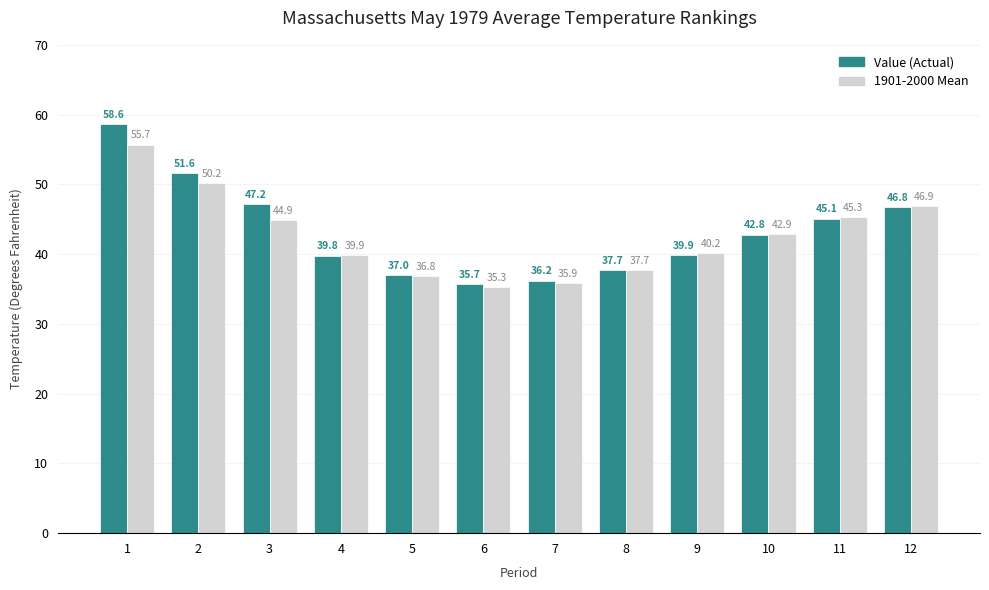

What is the total value across all series at 2?

101.8